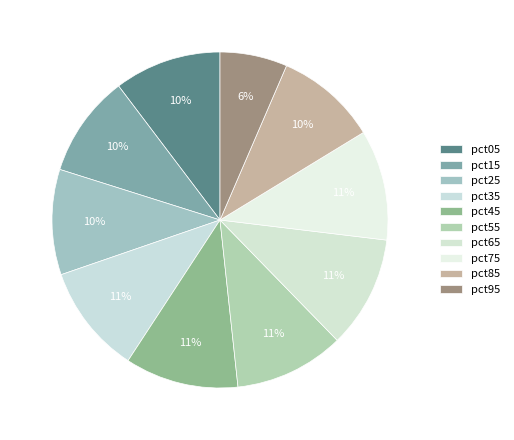

Combined, do pct15 and pct05 account for over 50%?

No